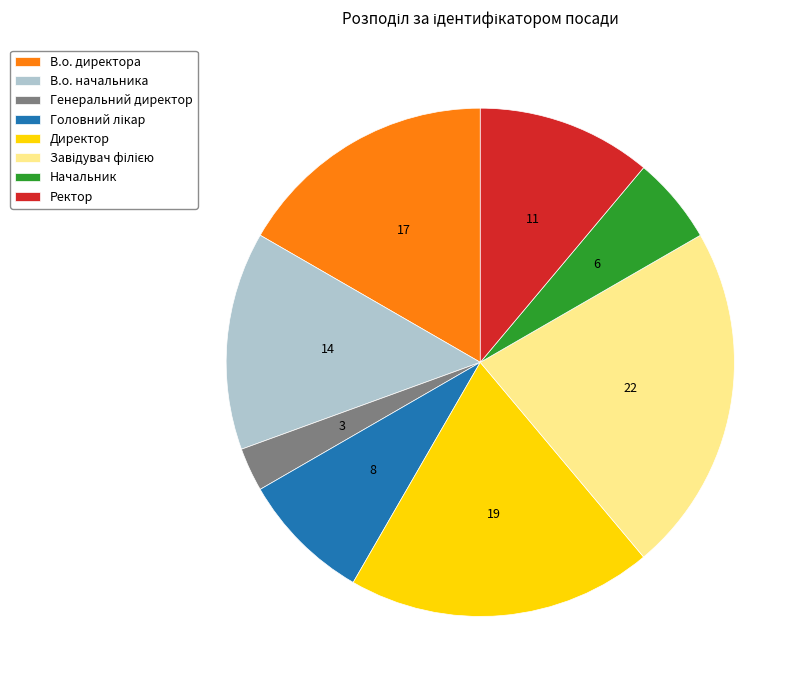

Which category has the smallest portion of the pie?

Генеральний директор